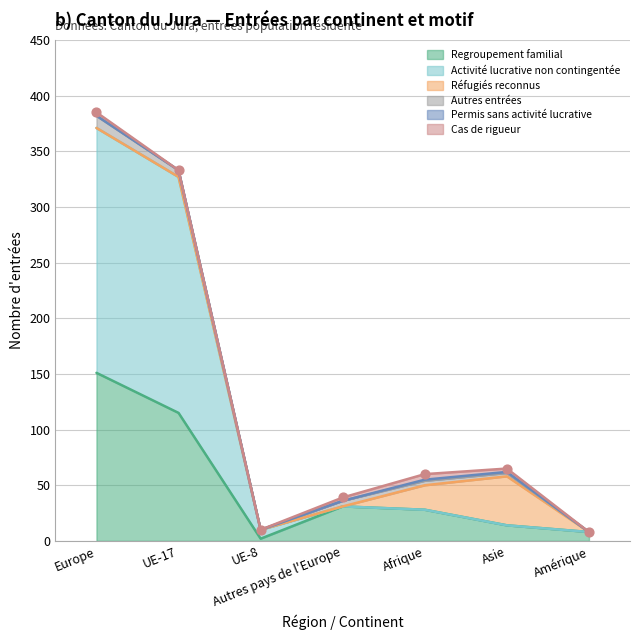

Which series contains the highest Y value?

Activité lucrative non contingentée